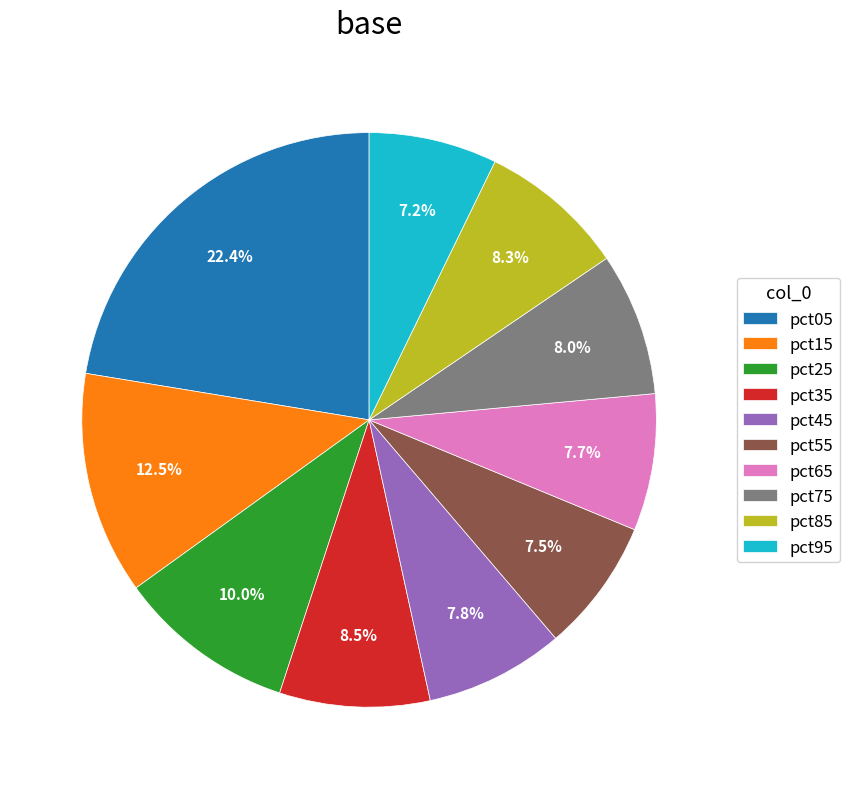

To the nearest percent, what is the average slice percentage?

10%